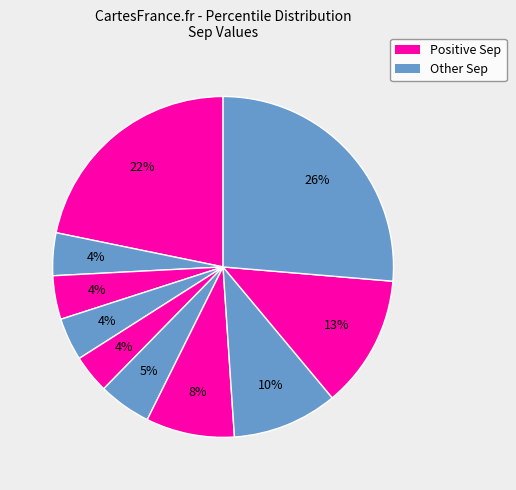

Does any single category account for the majority?

No